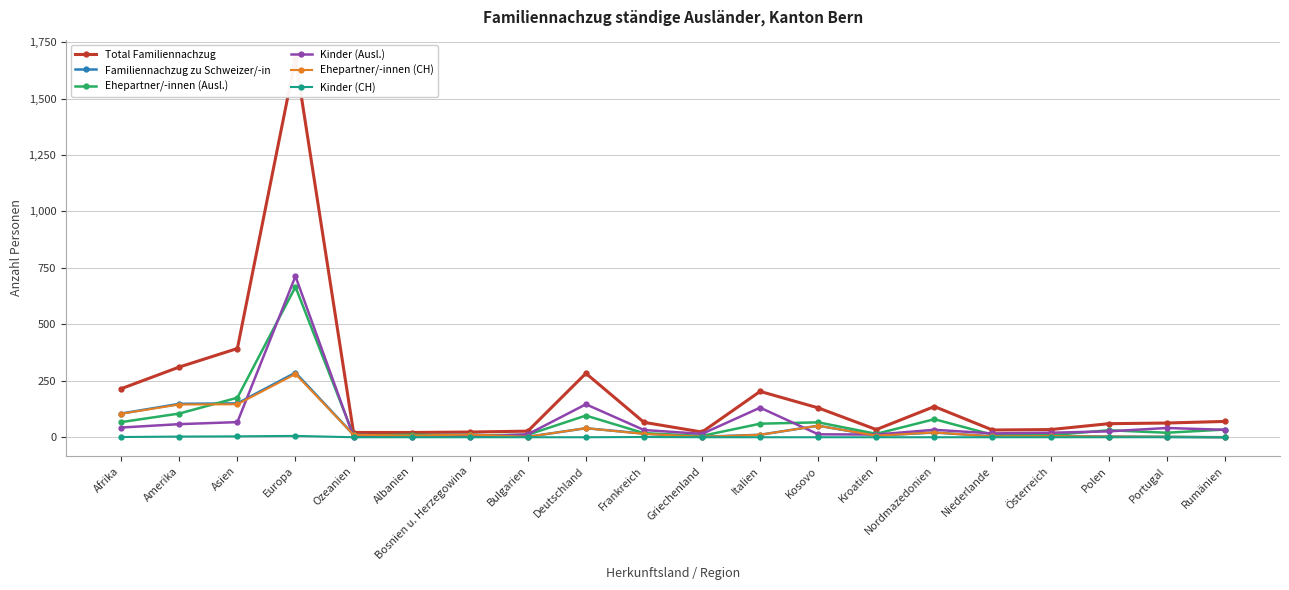

Between Frankreich and Rumänien, which is larger?

Rumänien